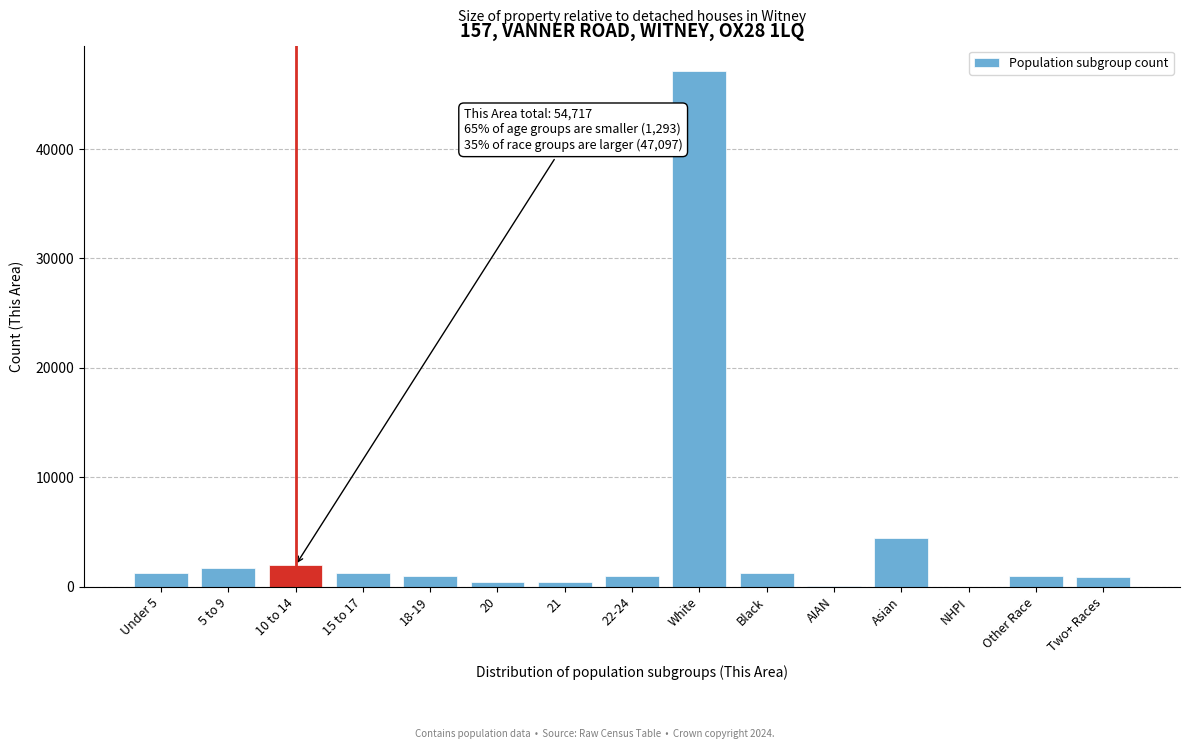

What is the maximum value shown in the chart?

47097